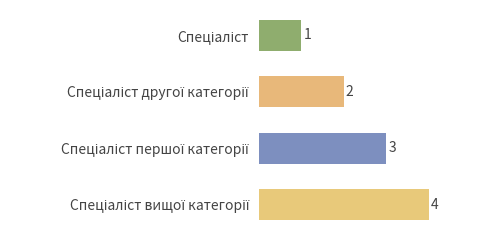

Are the bars grouped side by side (vs. stacked)?

No